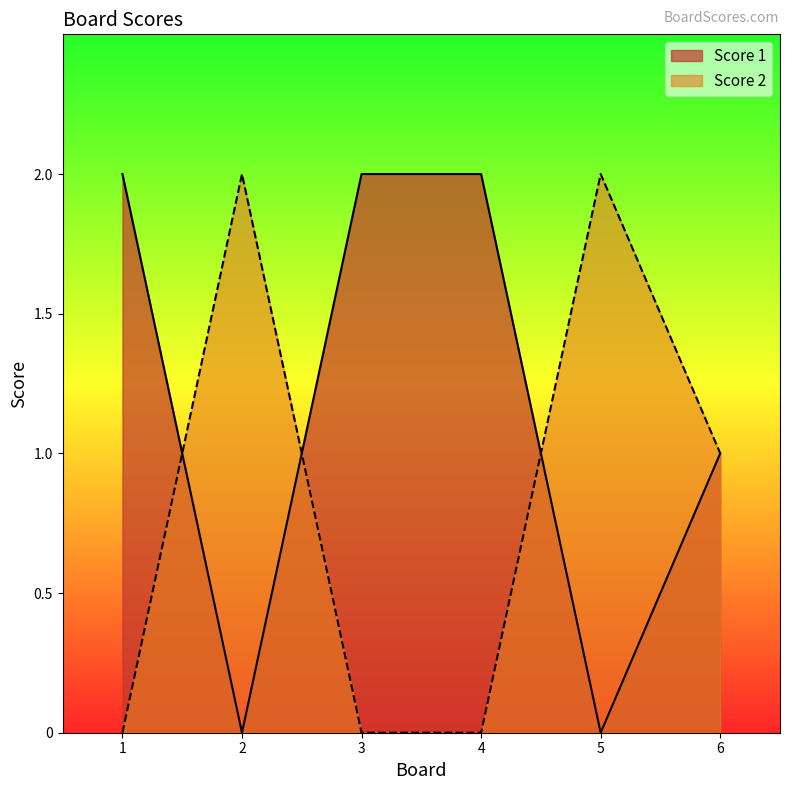

What is the sum of the Score 1 values at 4 and 1?

4